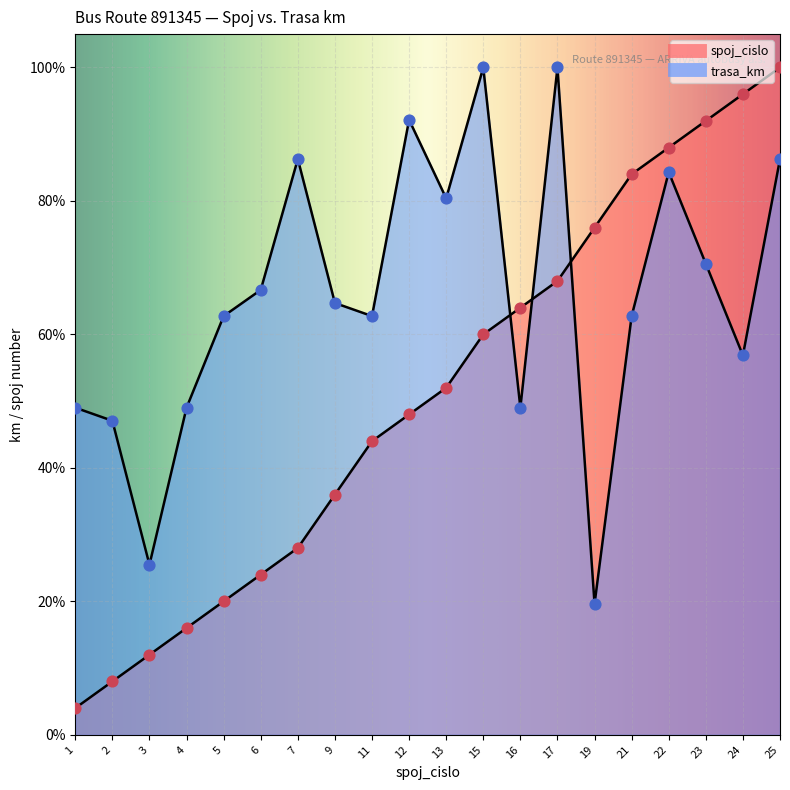

What are all the series names shown in the legend?

spoj_cislo, trasa_km